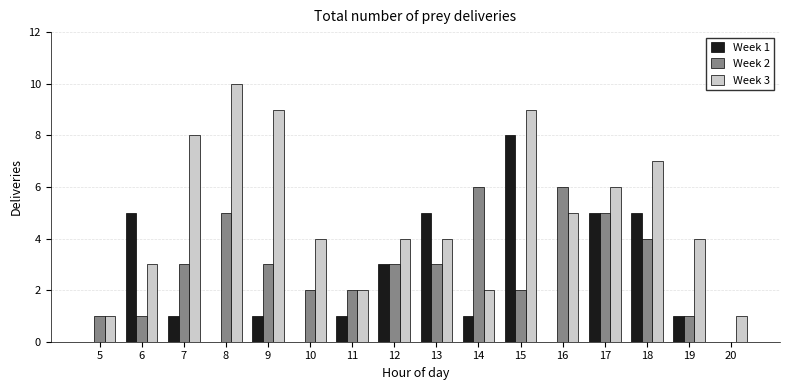

Is the value of Week 1 at 8 greater than the value of Week 3 at 9?

No